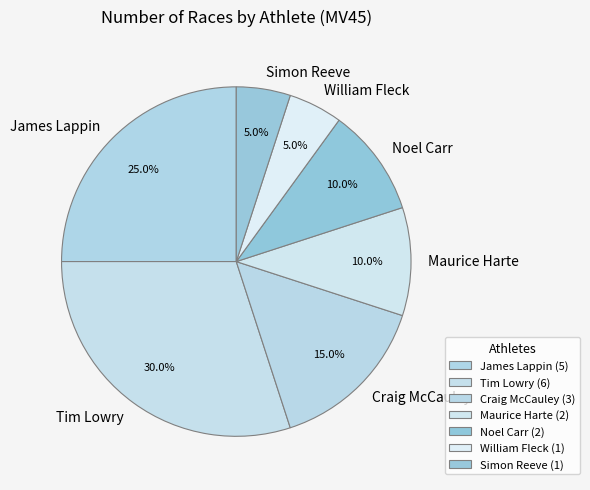

To the nearest percent, what is the average slice percentage?

14%